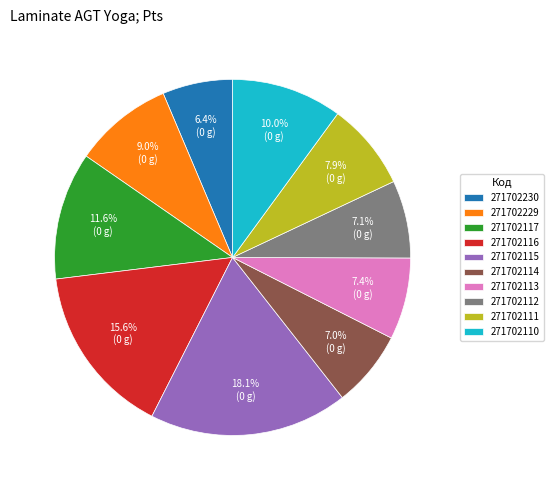

Between 271702230 and 271702117, which is larger?

271702117